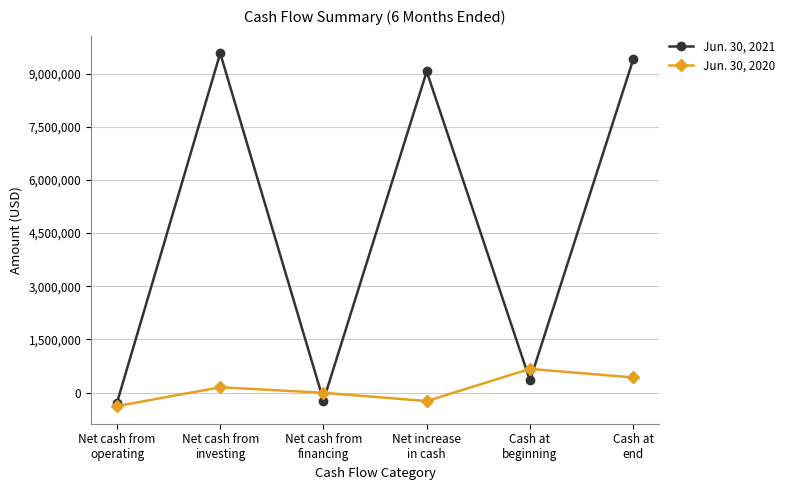

Reading left to right, what are all the values shown in this chart?

Jun. 30, 2021: Net cash from
operating=-288144	Net cash from
investing=9571882	Net cash from
financing=-225633	Net increase
in cash=9058105	Cash at
beginning=341007	Cash at
end=9399112
Jun. 30, 2020: Net cash from
operating=-382305	Net cash from
investing=148748	Net cash from
financing=-7268	Net increase
in cash=-240825	Cash at
beginning=666810	Cash at
end=425985